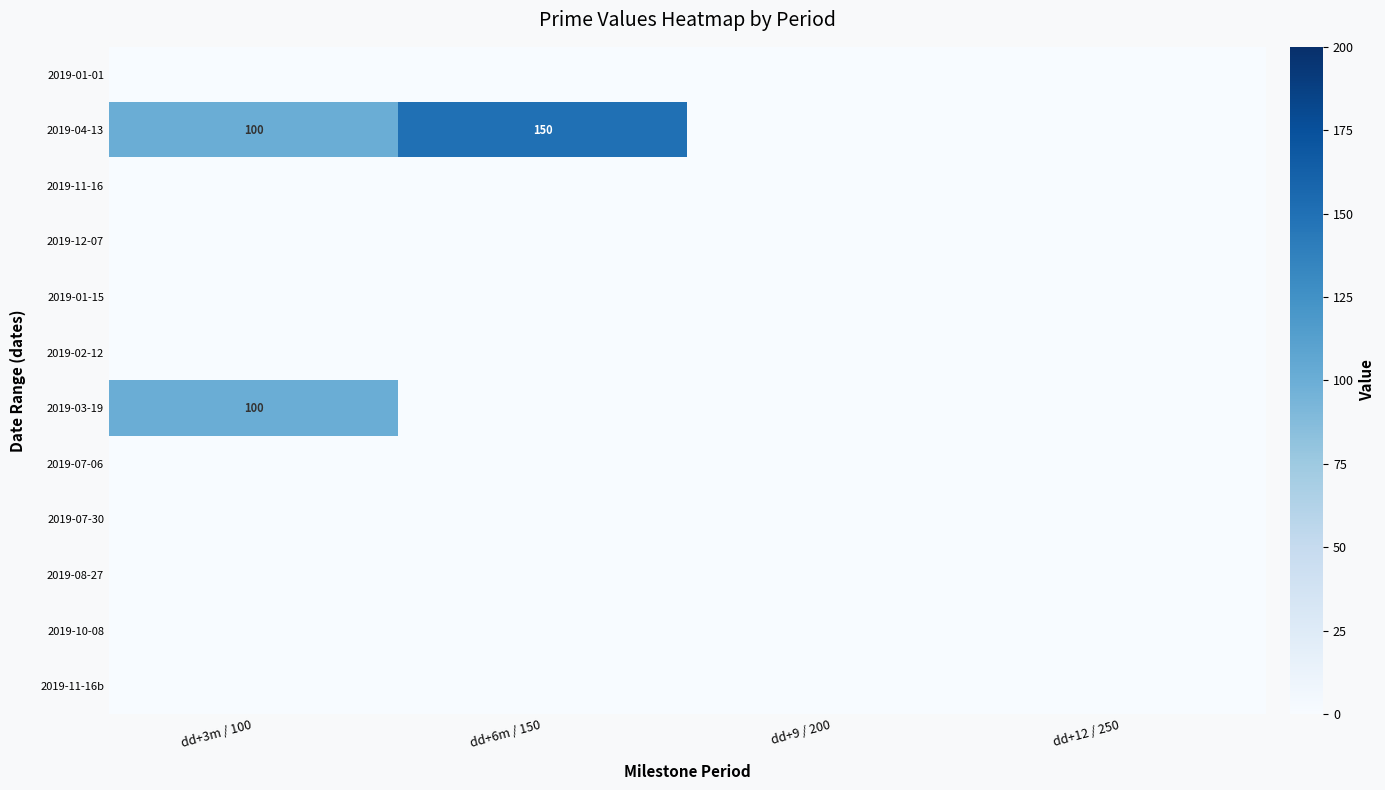

Count the number of data series in this chart.

12